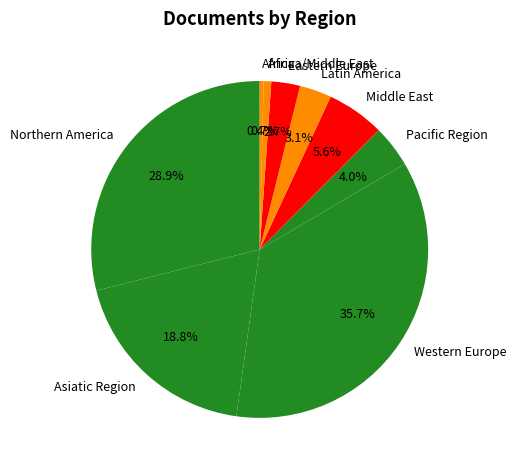

Is Western Europe the majority of the pie?

No